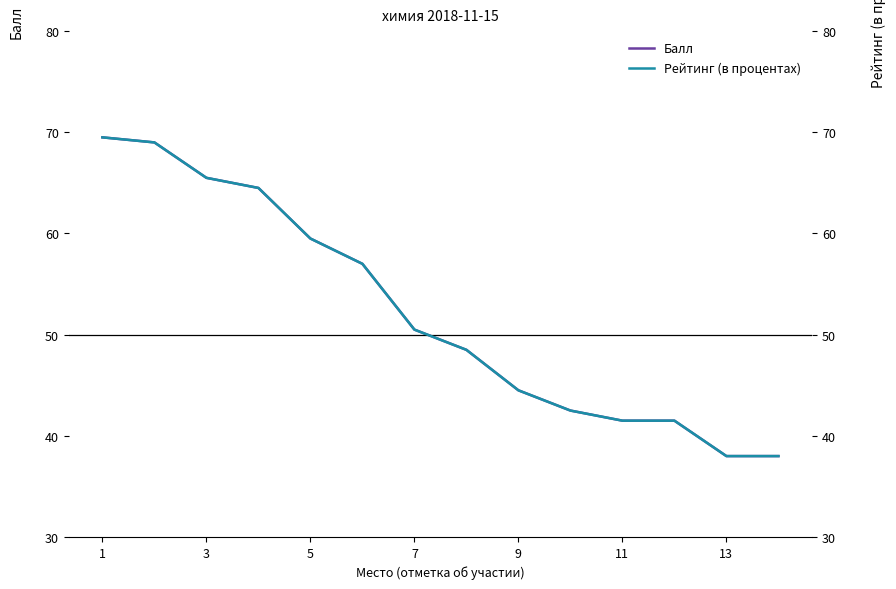

How many data points does each series have?

14